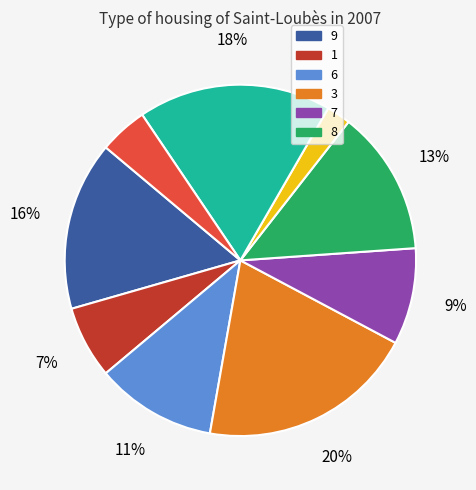

Count the number of slices in the pie.

9